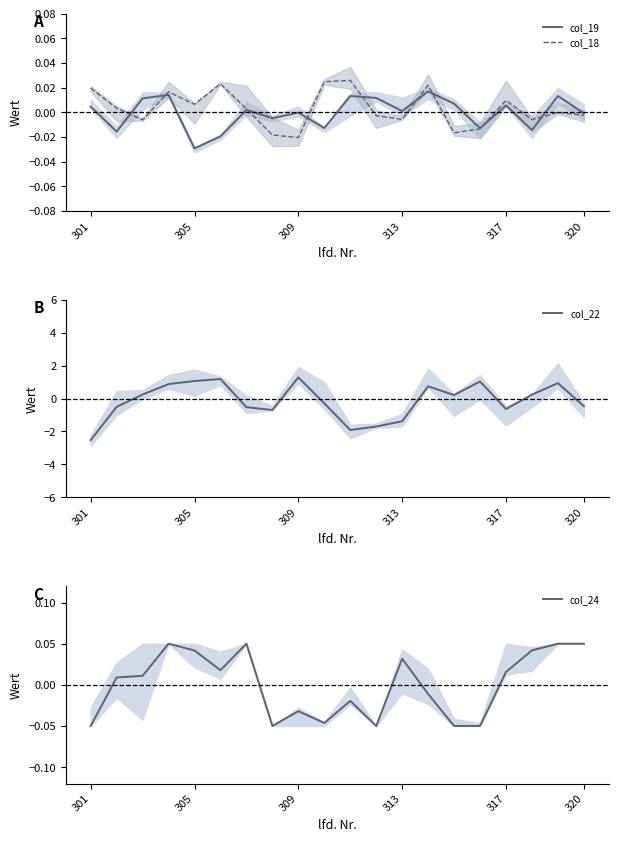

How many values in the col_19 series exceed 0?

11